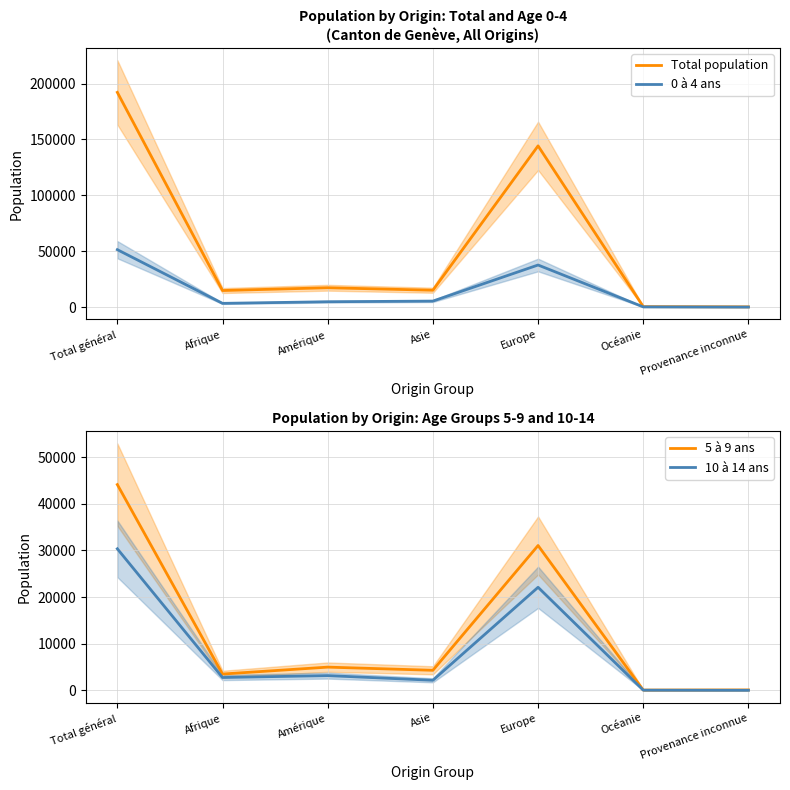

At which label does 10 à 14 ans first exceed 2778?

Total général